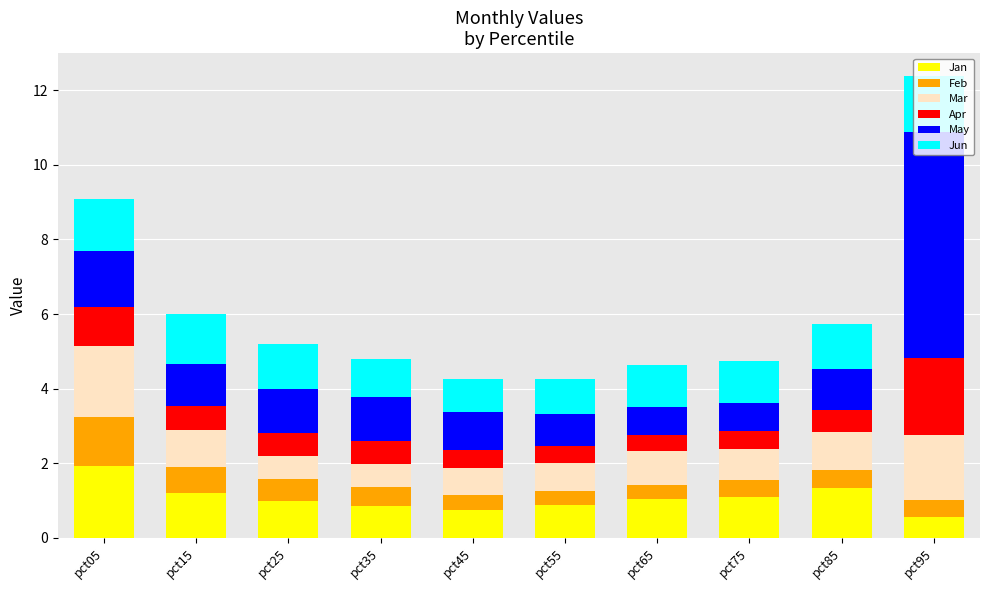

Which category has the highest value in the Jan series?

pct05